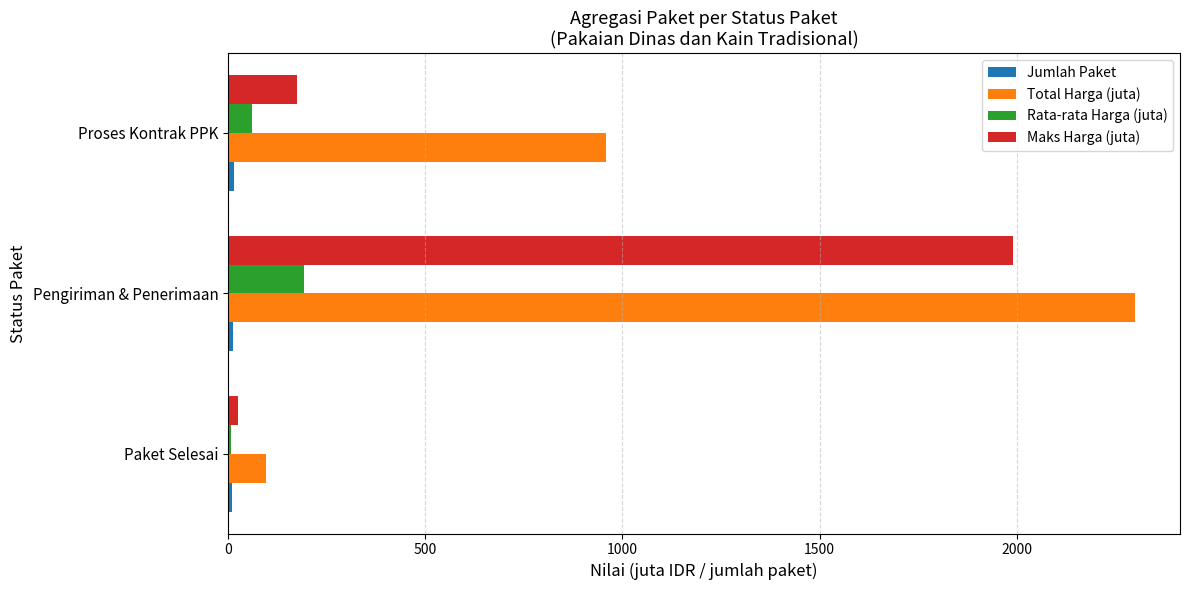

At which label is Total Harga (juta) closest to 1197?

Proses Kontrak PPK